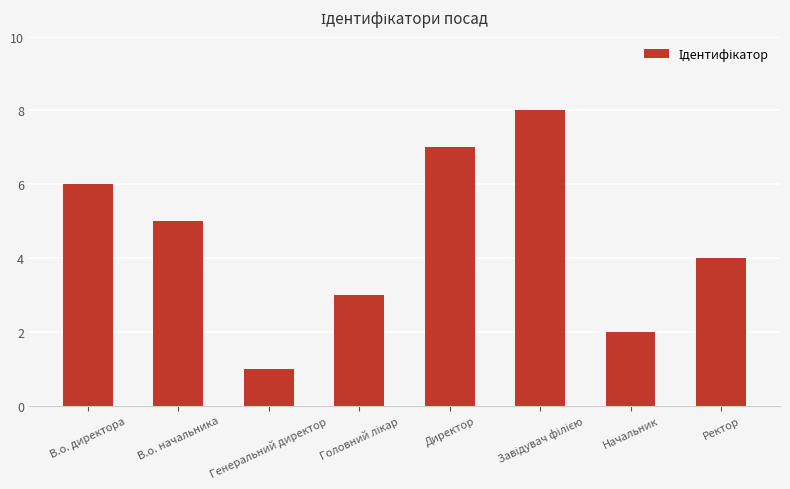

What is the label of the 1st bar from the right?

Ректор